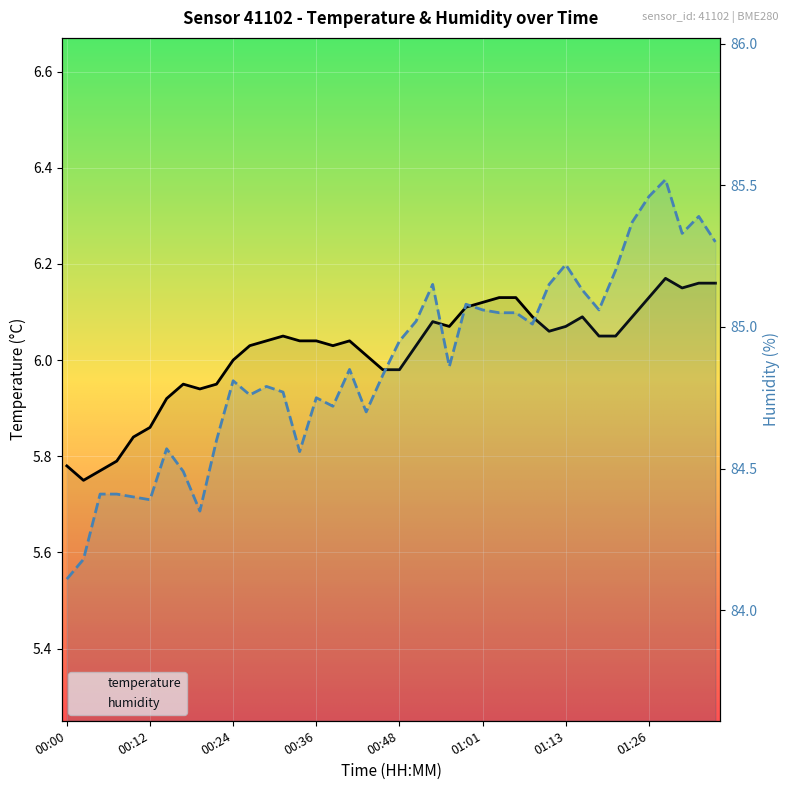

What is the spread (max minus min) of values at 15?

78.7